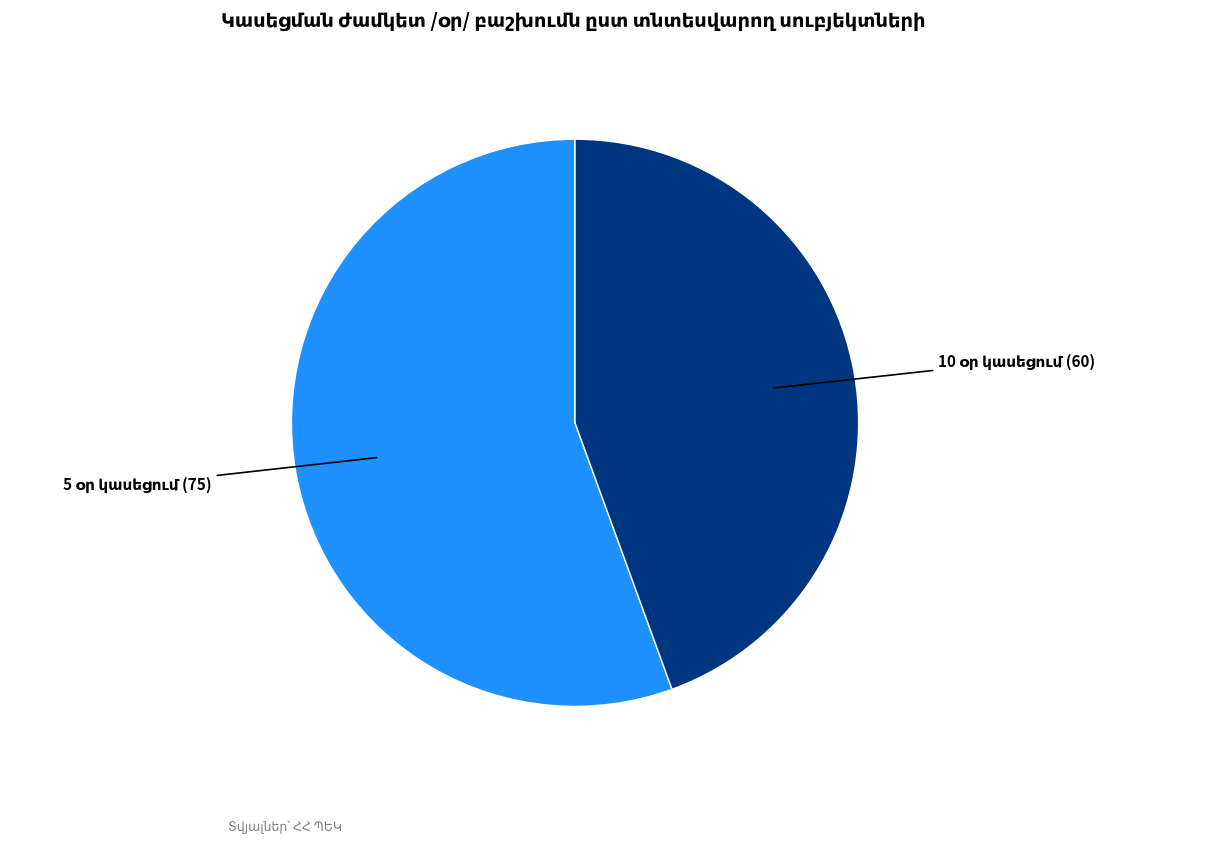

Does any single category account for the majority?

Yes